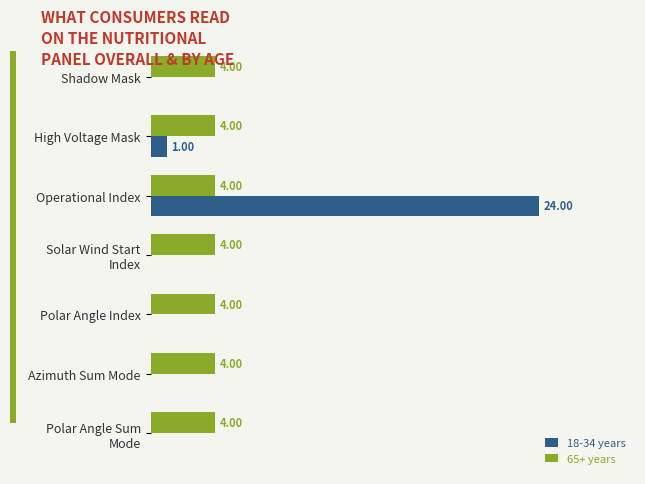

At which label is 18-34 years closest to 12?

High Voltage Mask